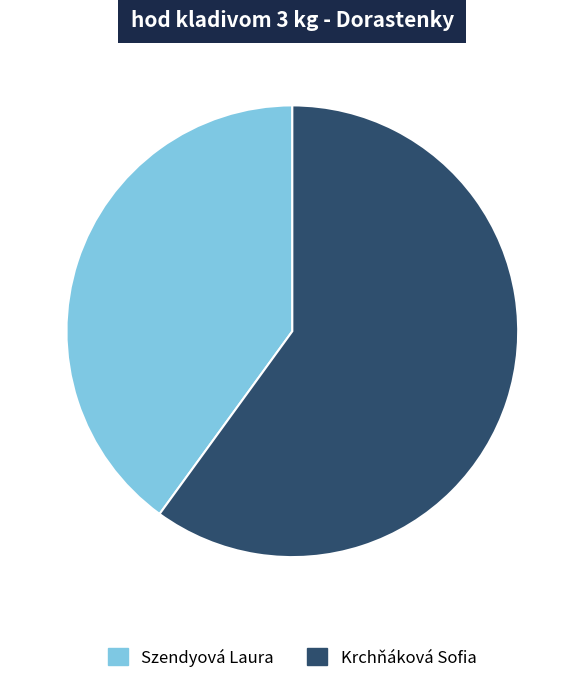

Approximately how many times larger is the value at Krchňáková Sofia compared to Szendyová Laura?

1.5